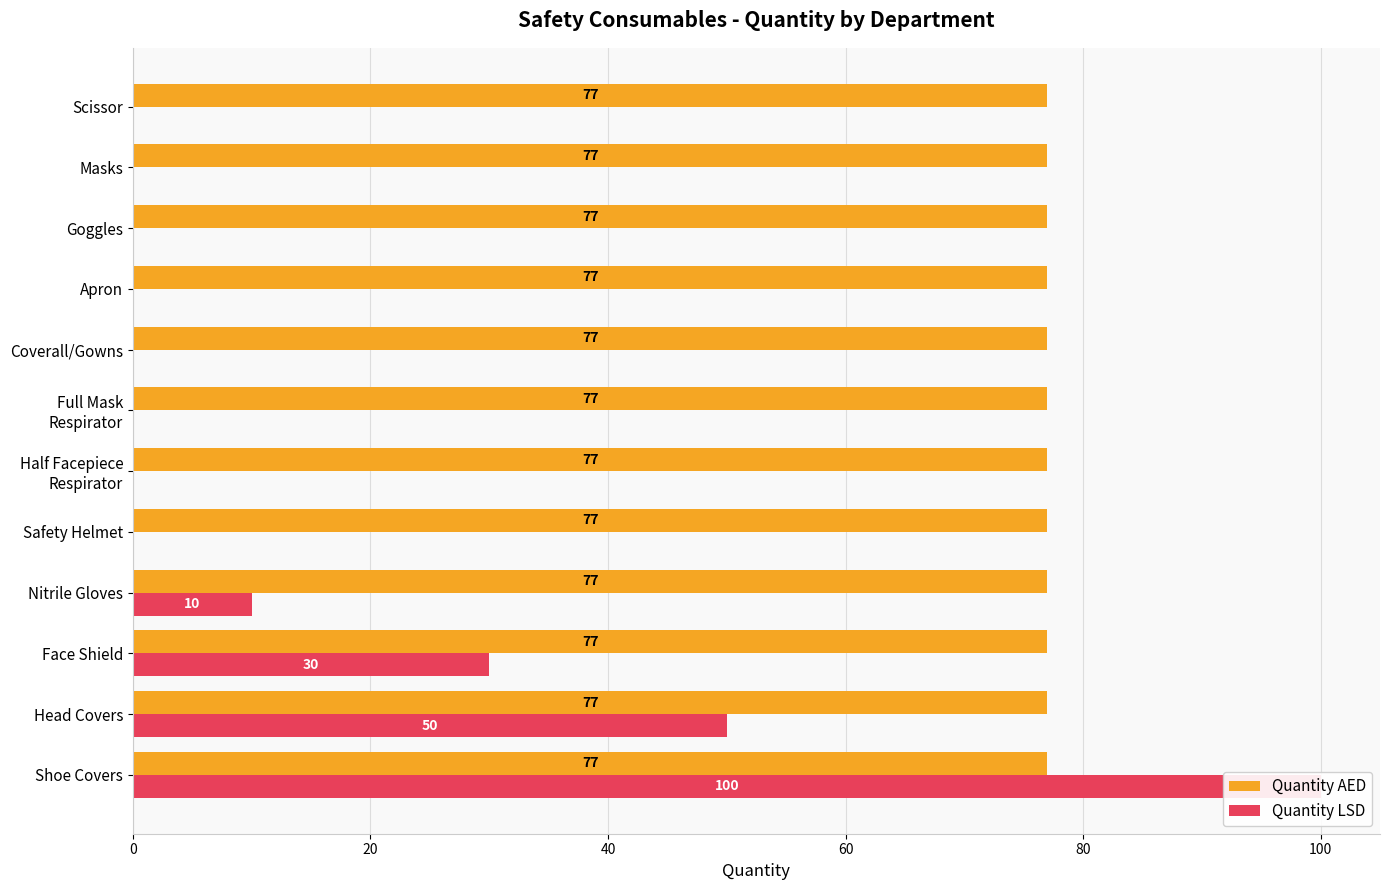

Which series has the widest spread of values?

Quantity LSD